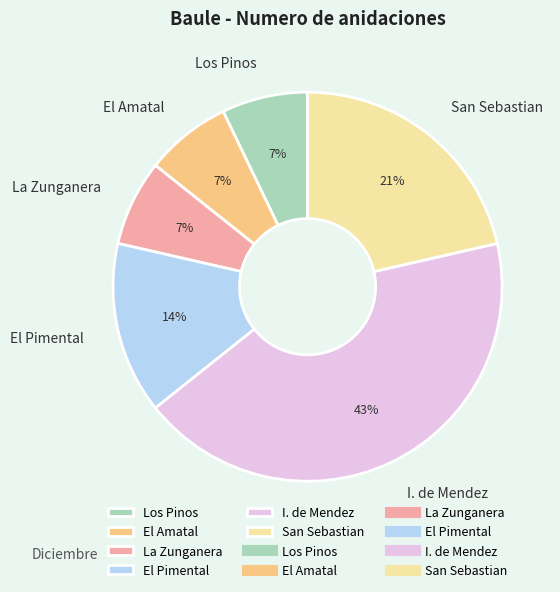

Is the sum of San Sebastian and El Amatal greater than half?

No